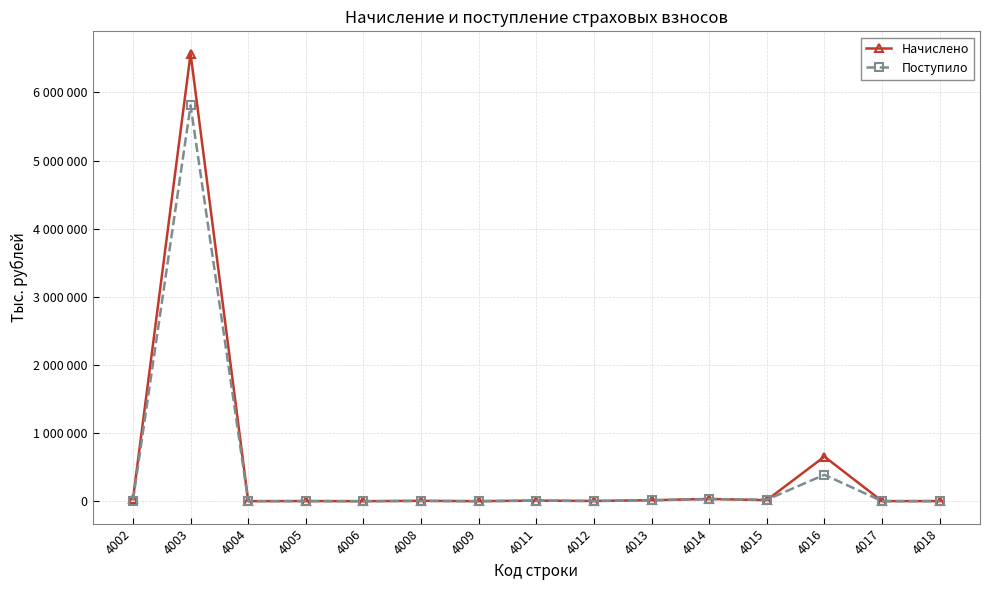

What is the difference between the second highest and minimum values in the Поступило series?

387955